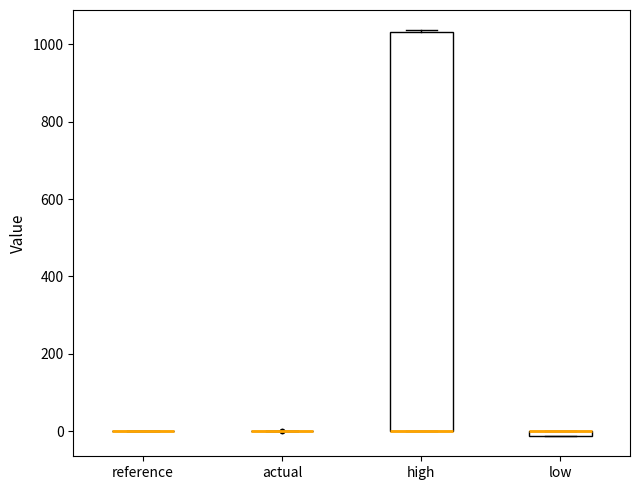

Comparing the boxes themselves (not the whiskers), which one is the tallest?

high